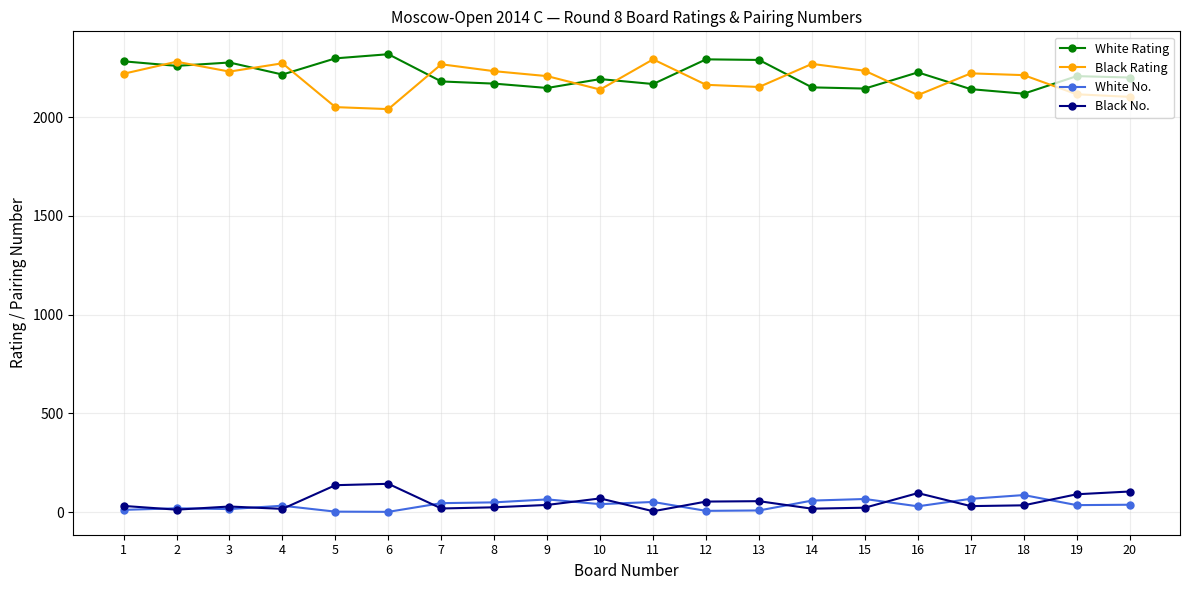

What is the value of the White Rating point at the 1st from the left?

2283